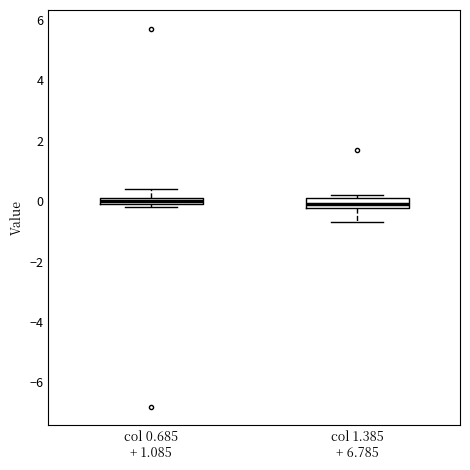

Where is the upper edge of the box for col 0.685 + 1.085 on the y-axis? The values are not printed on the chart, so give them approximately, as read against the axis.

0.2